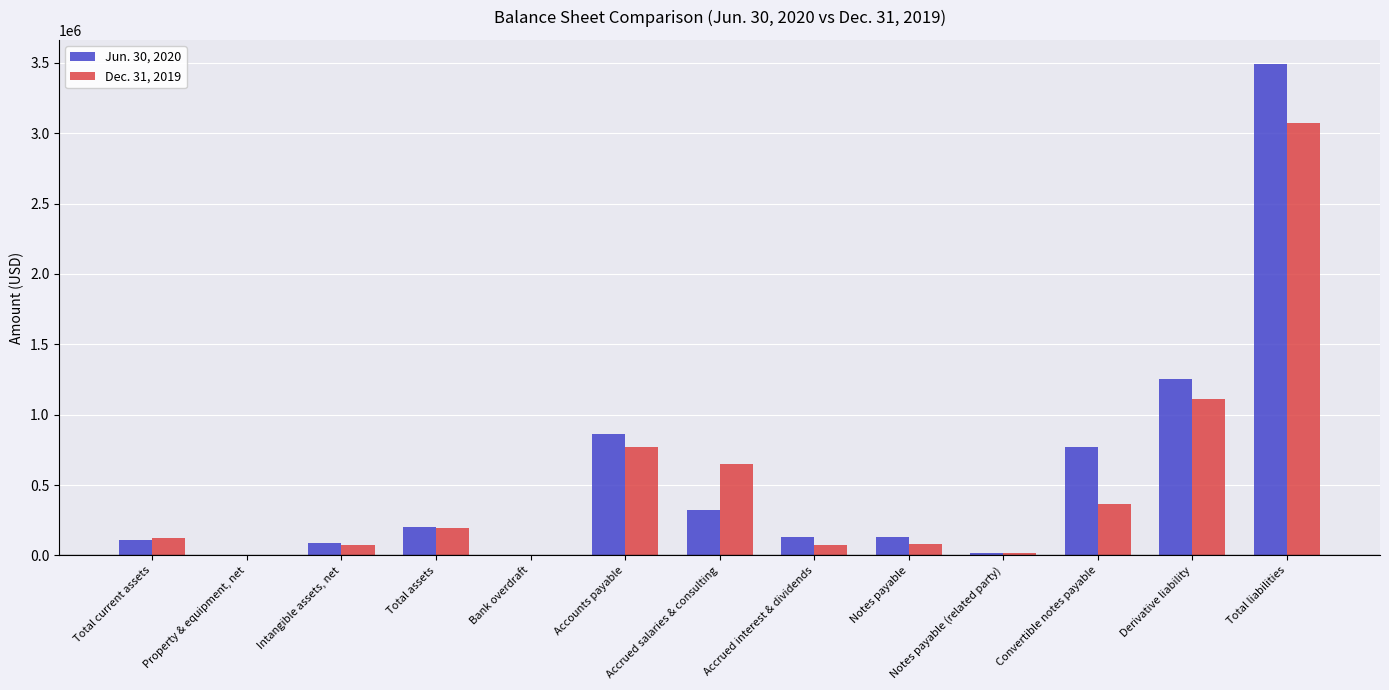

What is the total value across all series at Accrued interest & dividends?

202674